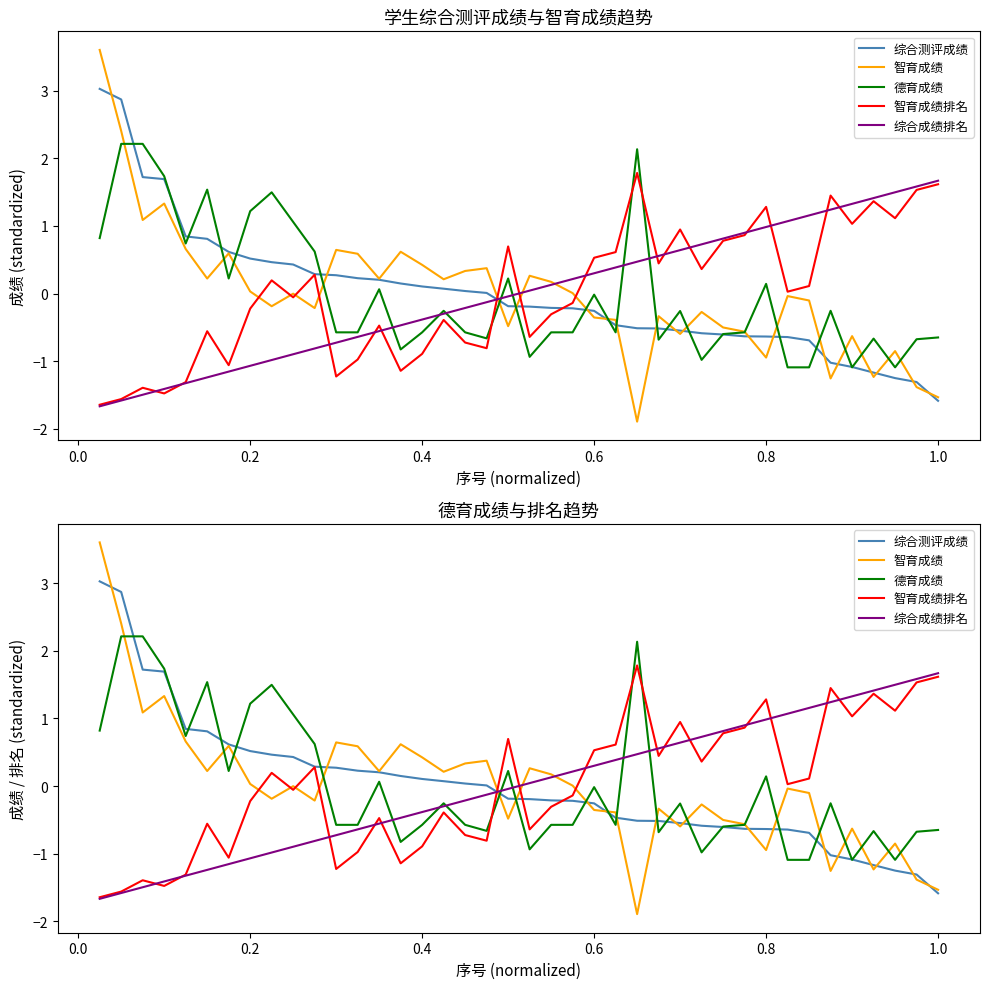

Which series ends up on top after the final intersection of 综合测评成绩 and 智育成绩排名?

智育成绩排名